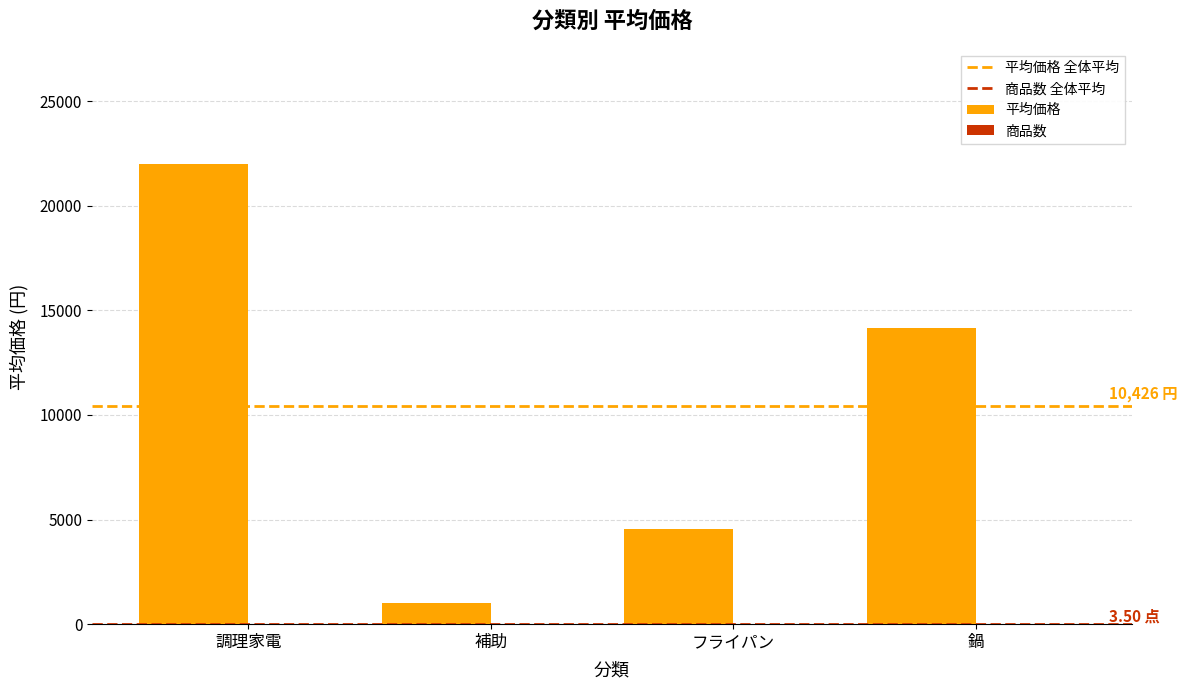

At which category is the sum across all series the highest?

調理家電